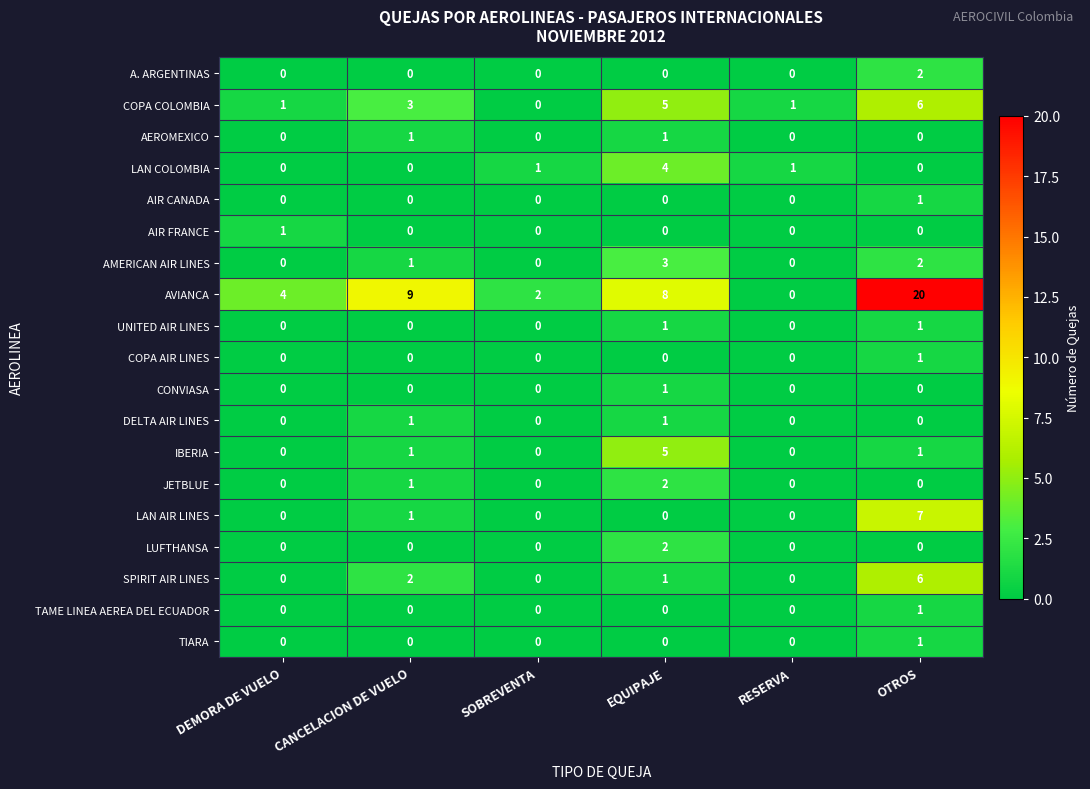

At which category does the chart reach its peak across all series?

OTROS